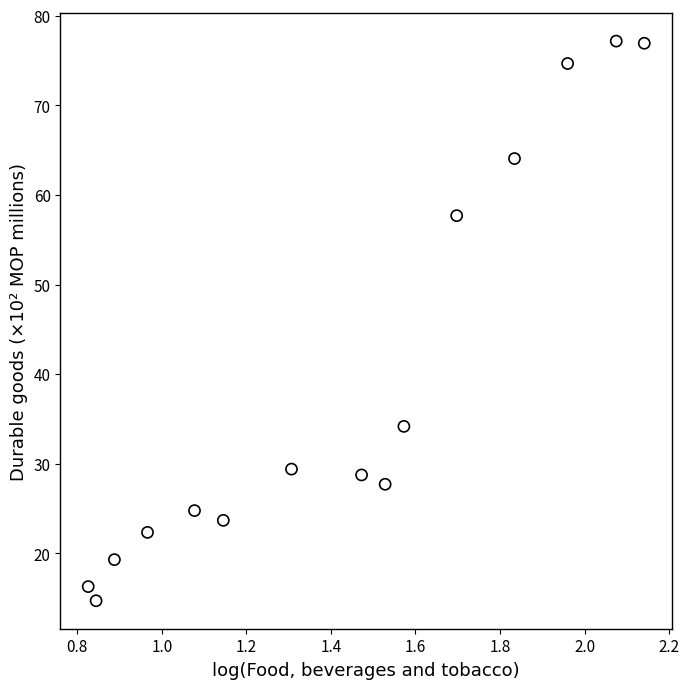

What Y value in the scatter plot is closest to 45?

34.2